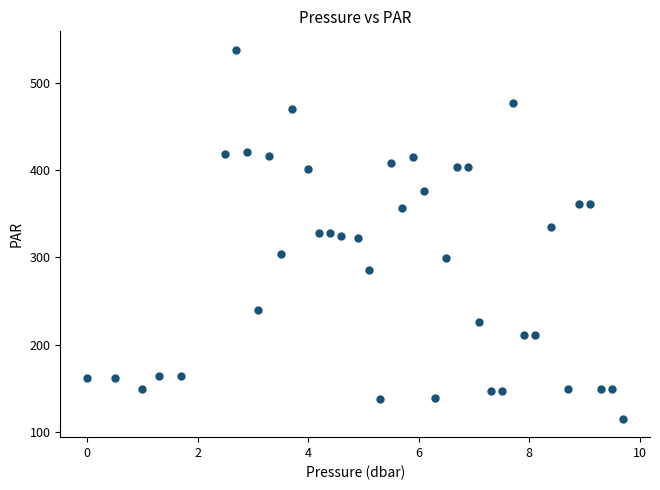

What is the range of X values (max minus min)?

9.7